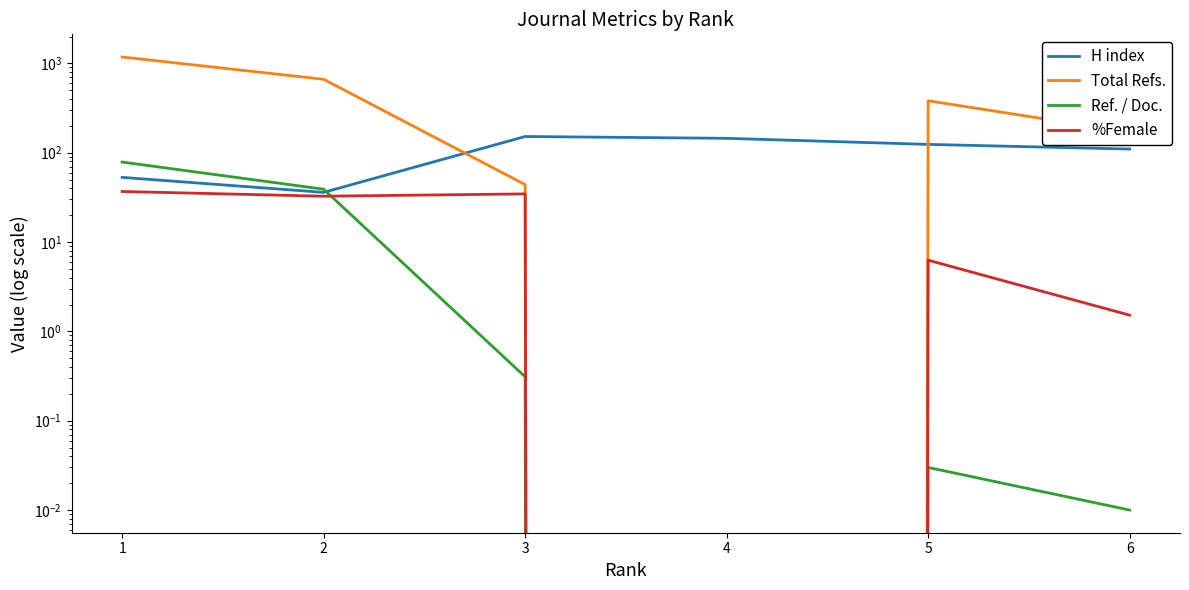

Count the number of categories in the chart.

6